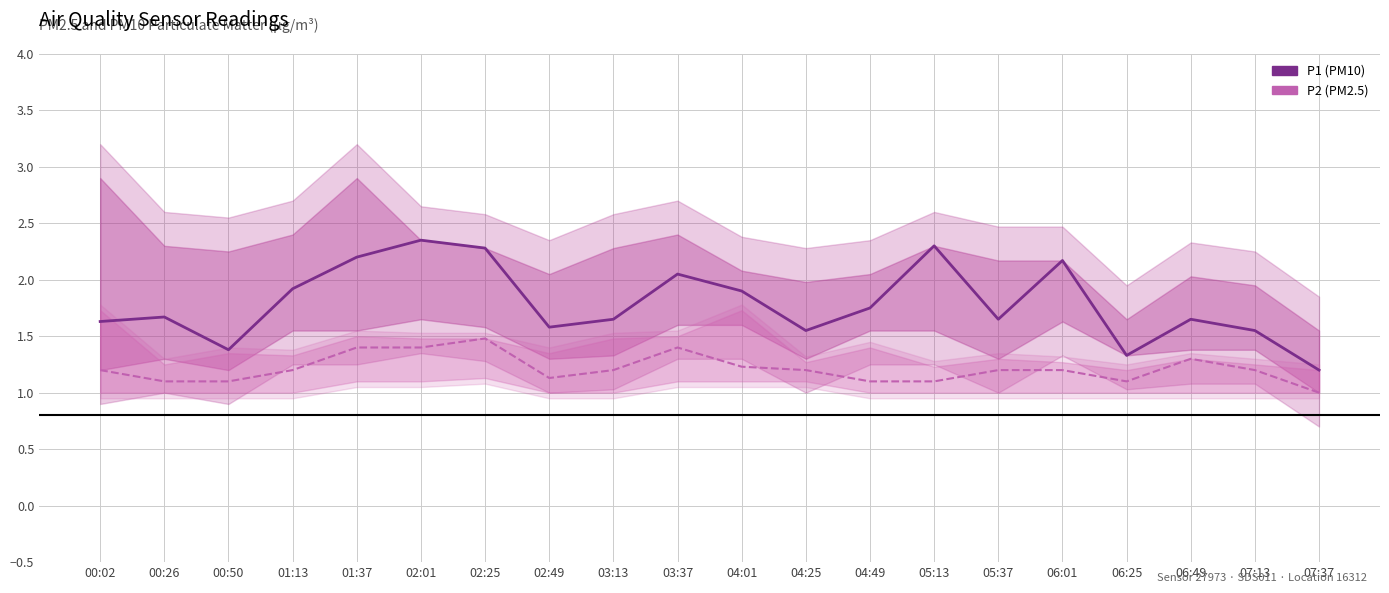

Which category has the lowest value in the P1 series?

07:37